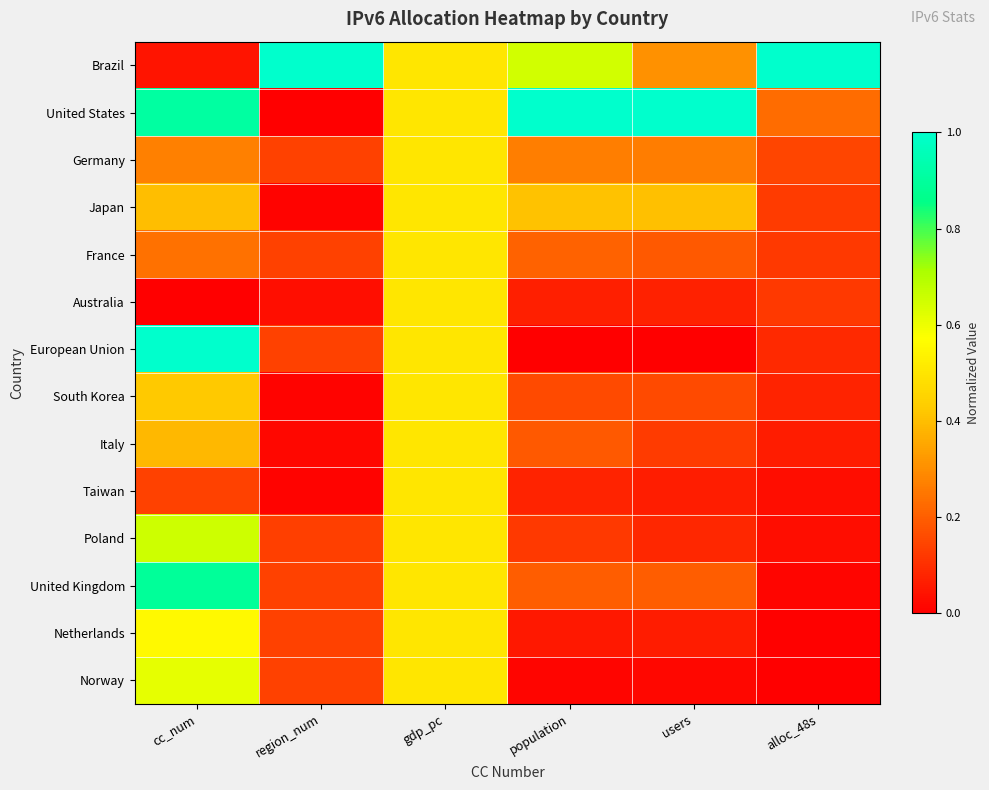

Reading left to right, what are all the values shown in this chart?

Brazil: cc_num=0.0	region_num=1.0	gdp_pc=0.5	population=0.6	users=0.3	alloc_48s=1.0
United States: cc_num=0.9	region_num=0.0	gdp_pc=0.5	population=1.0	users=1.0	alloc_48s=0.2
Germany: cc_num=0.3	region_num=0.1	gdp_pc=0.5	population=0.3	users=0.3	alloc_48s=0.1
Japan: cc_num=0.4	region_num=0.0	gdp_pc=0.5	population=0.4	users=0.4	alloc_48s=0.1
France: cc_num=0.2	region_num=0.1	gdp_pc=0.5	population=0.2	users=0.2	alloc_48s=0.1
Australia: cc_num=0.0	region_num=0.0	gdp_pc=0.5	population=0.1	users=0.1	alloc_48s=0.1
European Union: cc_num=1.0	region_num=0.1	gdp_pc=0.5	population=0.0	users=0.0	alloc_48s=0.1
South Korea: cc_num=0.4	region_num=0.0	gdp_pc=0.5	population=0.2	users=0.2	alloc_48s=0.1
Italy: cc_num=0.4	region_num=0.0	gdp_pc=0.5	population=0.2	users=0.1	alloc_48s=0.1
Taiwan: cc_num=0.1	region_num=0.0	gdp_pc=0.5	population=0.1	users=0.1	alloc_48s=0.0
Poland: cc_num=0.7	region_num=0.1	gdp_pc=0.5	population=0.1	users=0.1	alloc_48s=0.0
United Kingdom: cc_num=0.9	region_num=0.1	gdp_pc=0.5	population=0.2	users=0.2	alloc_48s=0.0
Netherlands: cc_num=0.6	region_num=0.1	gdp_pc=0.5	population=0.1	users=0.1	alloc_48s=0.0
Norway: cc_num=0.6	region_num=0.1	gdp_pc=0.5	population=0.0	users=0.0	alloc_48s=0.0